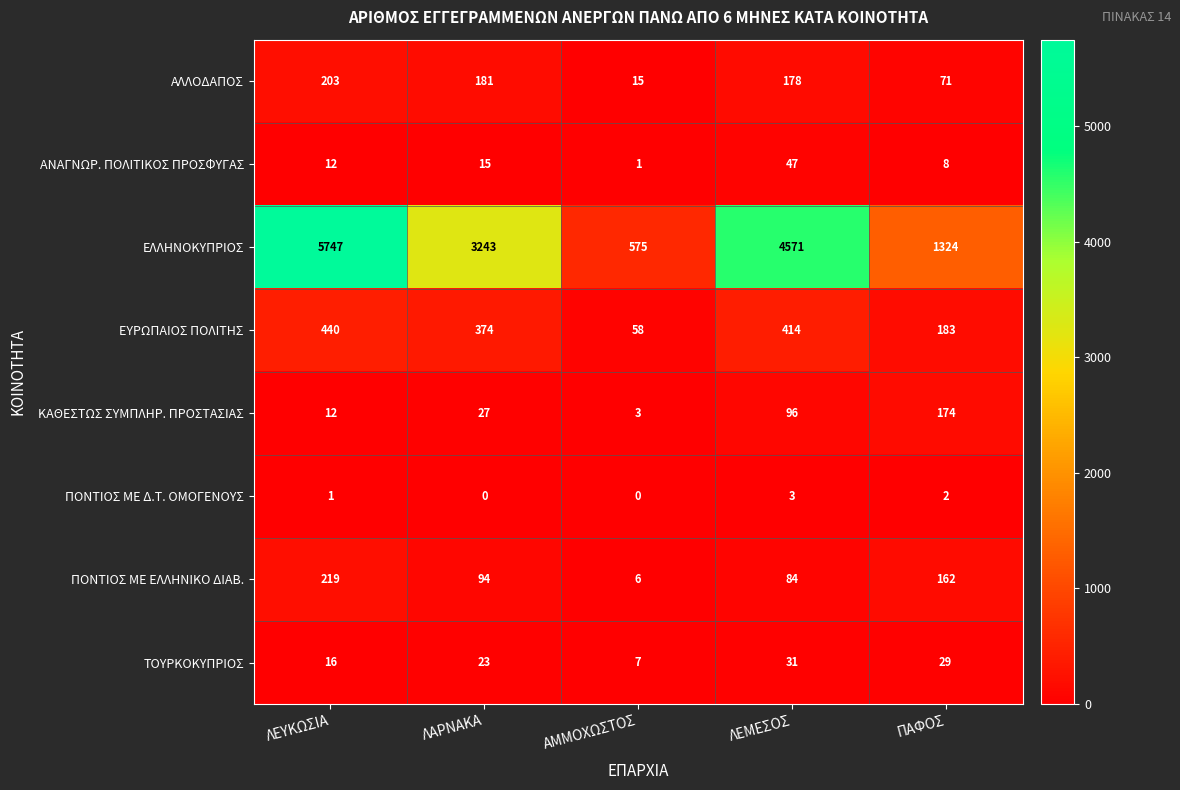

Which series changed the most between ΛΕΥΚΩΣΙΑ and ΑΜΜΟΧΩΣΤΟΣ?

ΕΛΛΗΝΟΚΥΠΡΙΟΣ